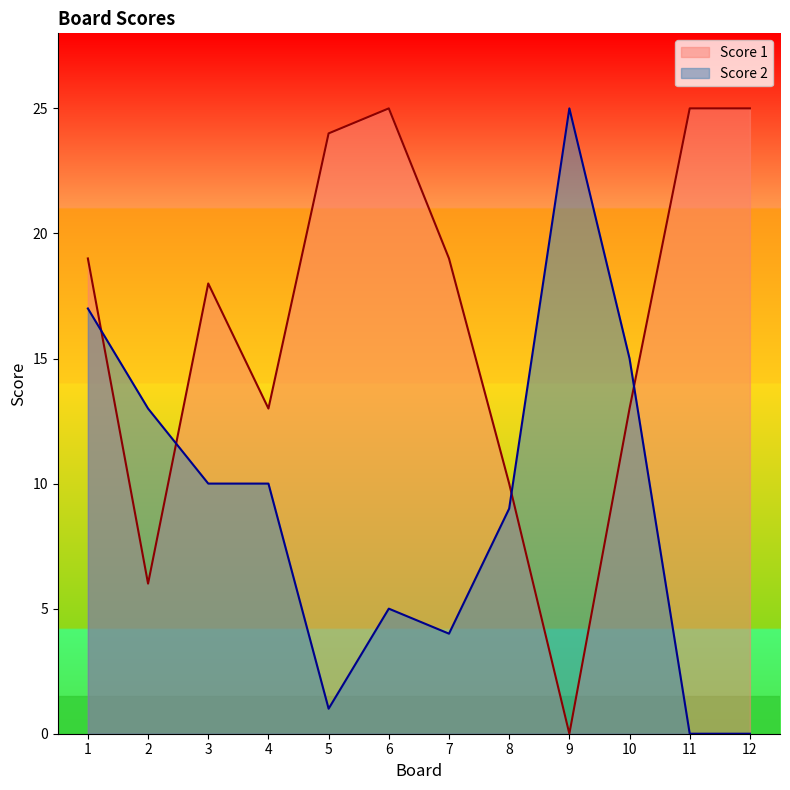

What are all the series names shown in the legend?

Score 1, Score 2